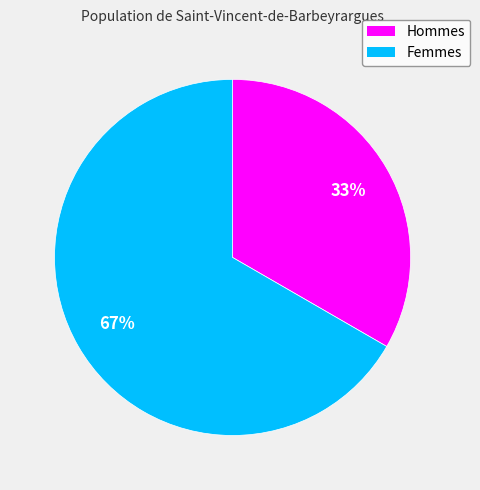

Is there a majority slice in this chart?

Yes